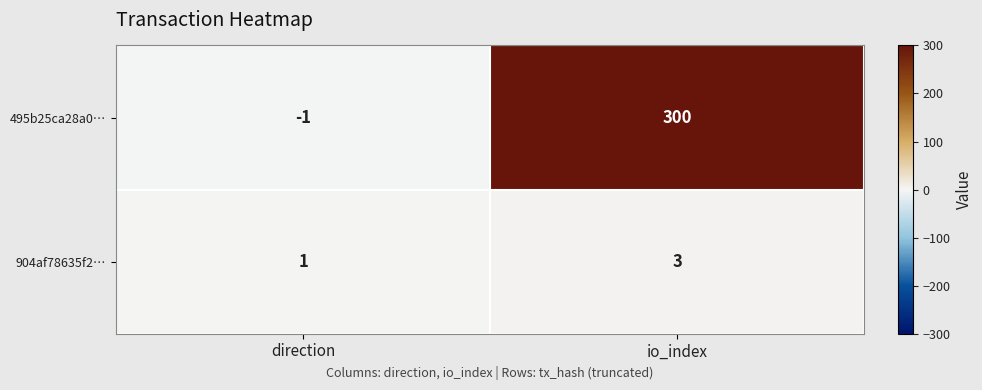

Reading right to left, transcribe all the data shown in this chart.

495b25ca28a0…: 300	-1
904af78635f2…: 3	1